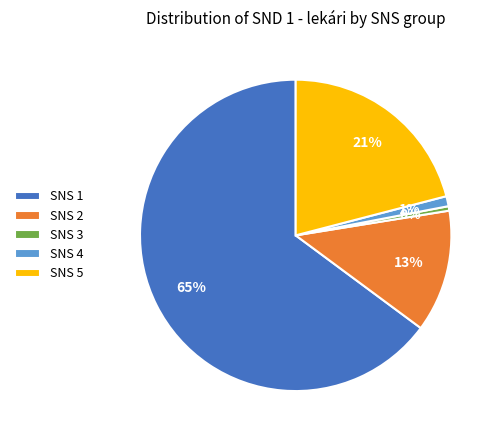

Does any single category account for the majority?

Yes